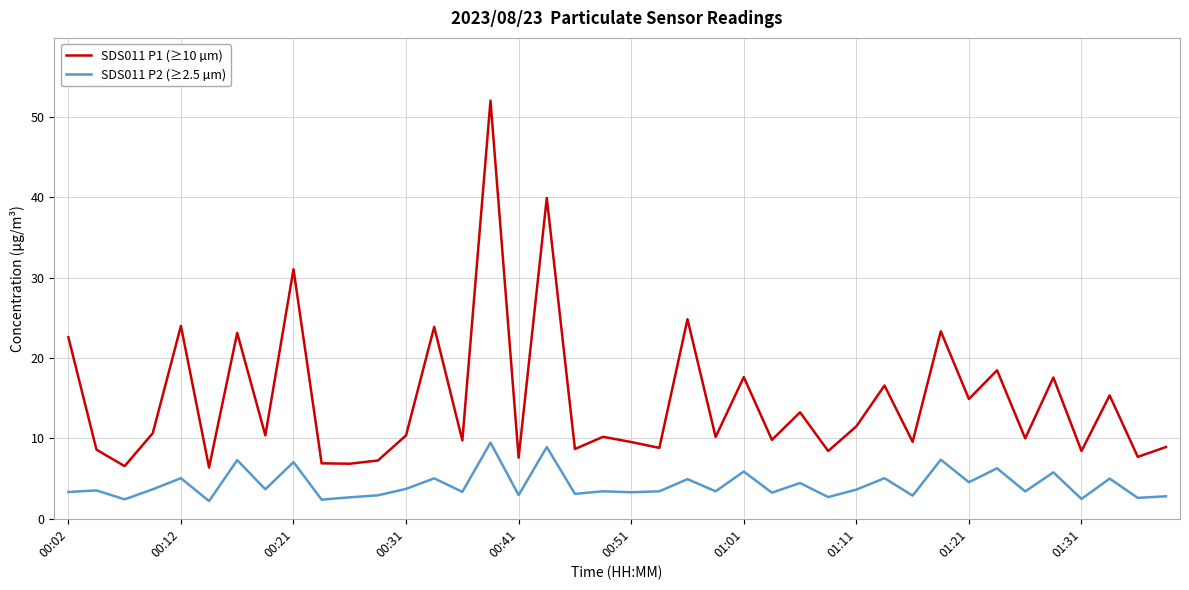

Count the number of categories in the chart.

40